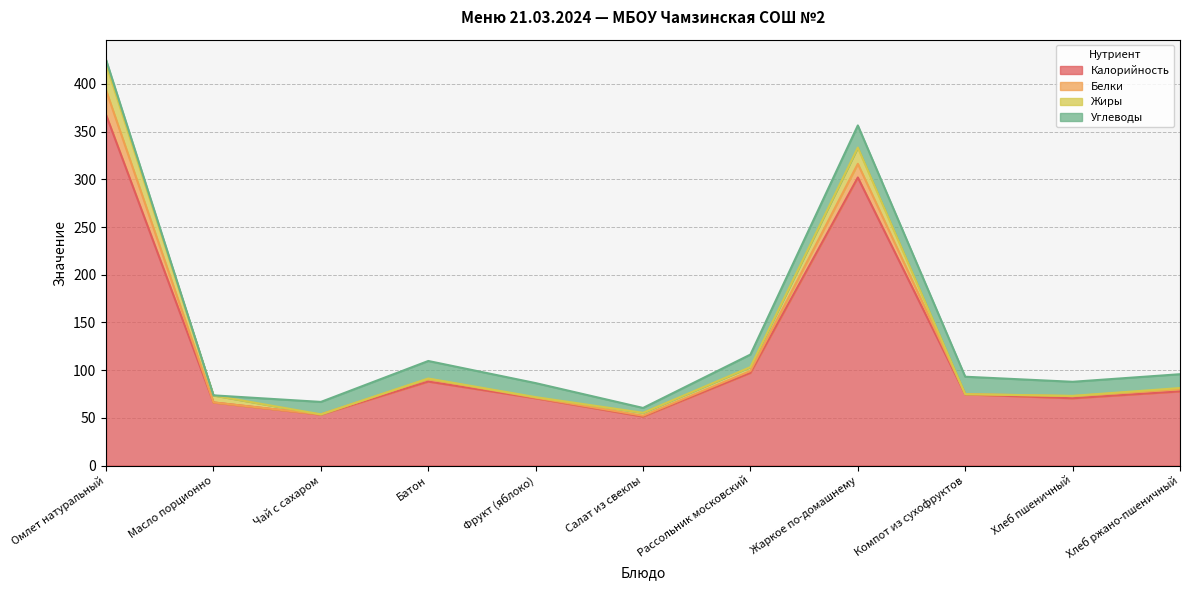

At which category is the sum across all series the highest?

Омлет натуральный